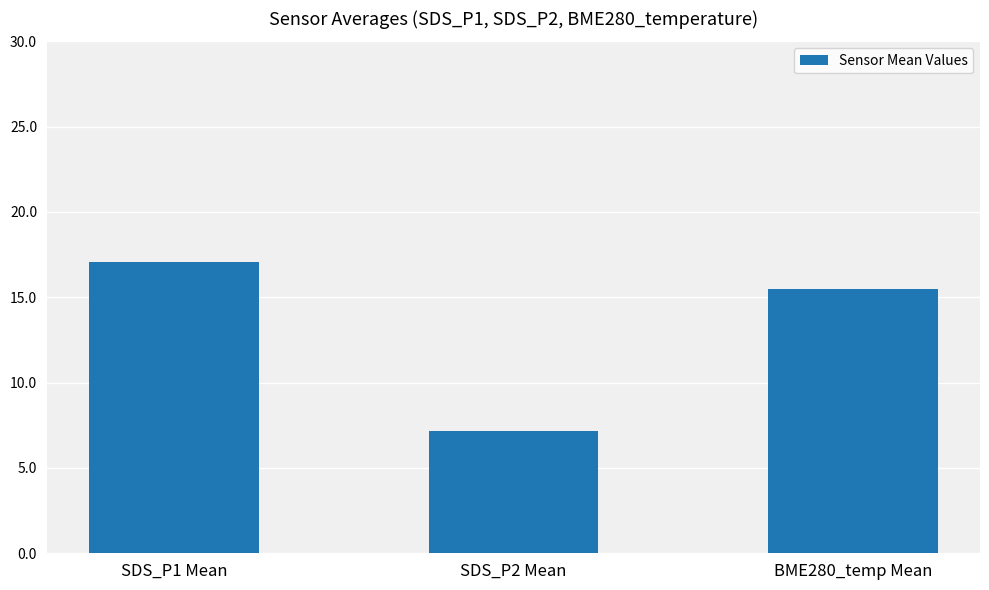

How many distinct data groups are displayed?

1